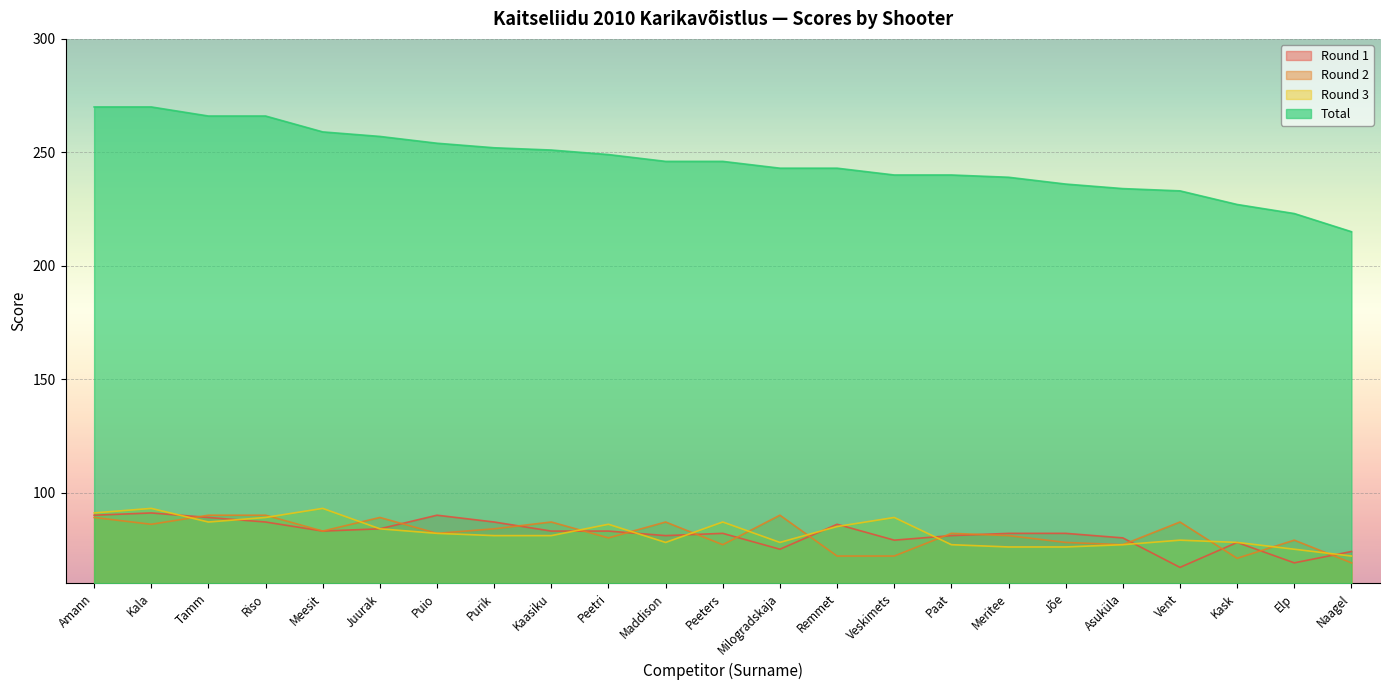

What is the sum of all Total values?

5659